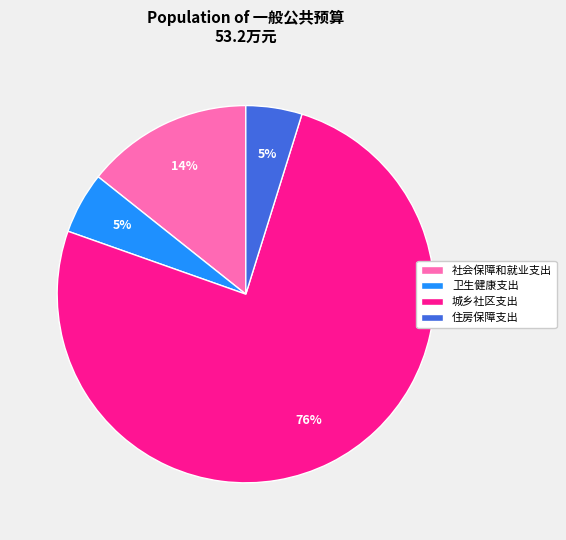

Which has a higher value, 社会保障和就业支出 or 住房保障支出?

社会保障和就业支出